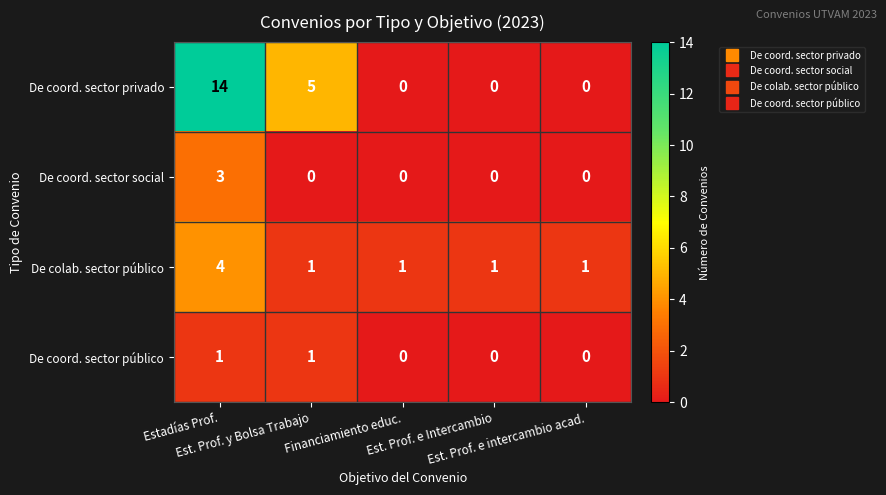

At which category does the chart reach its peak across all series?

Estadías Prof.